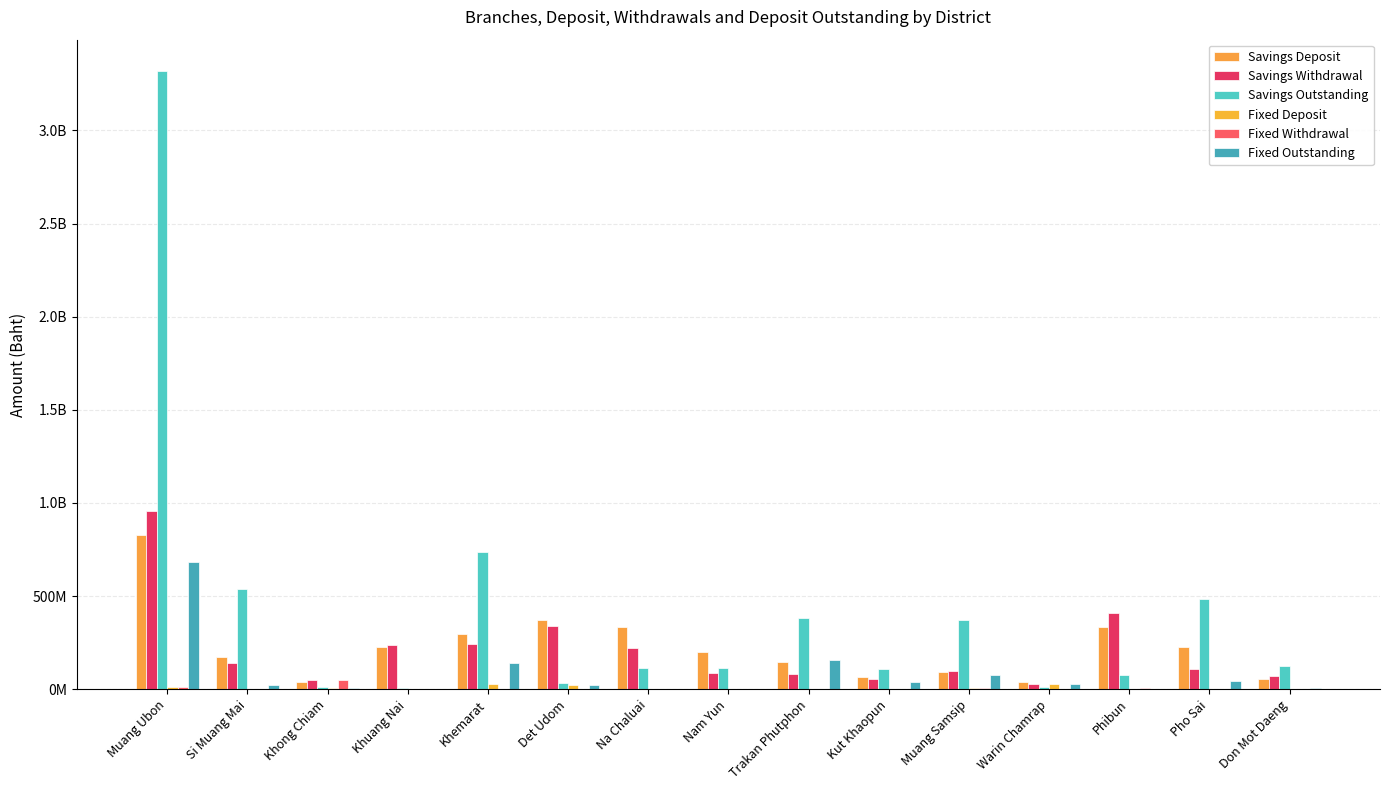

Reading left to right, list all the values displayed in this chart.

Savings Deposit: Muang Ubon=828294650.0	Si Muang Mai=170742673.5	Khong Chiam=37410654.0	Khuang Nai=227267719.1	Khemarat=299150489.9	Det Udom=374219362.3	Na Chaluai=335161833.1	Nam Yun=202045817.6	Trakan Phutphon=144092632.4	Kut Khaopun=66046691.4	Muang Samsip=94409870.7	Warin Chamrap=38345336.0	Phibun=333877123.4	Pho Sai=228139945.9	Don Mot Daeng=55290010.8
Savings Withdrawal: Muang Ubon=954457101.4	Si Muang Mai=142373101.2	Khong Chiam=49165698.8	Khuang Nai=236292450.6	Khemarat=245186565.8	Det Udom=340172594.5	Na Chaluai=221665287.0	Nam Yun=89711195.8	Trakan Phutphon=80486776.3	Kut Khaopun=53402906.9	Muang Samsip=96919871.2	Warin Chamrap=25817091.0	Phibun=408758903.2	Pho Sai=108873157.2	Don Mot Daeng=68340454.8
Savings Outstanding: Muang Ubon=3321601457.0	Si Muang Mai=537722289.6	Khong Chiam=11755044.8	Khuang Nai=9024731.6	Khemarat=735351788.4	Det Udom=34046767.8	Na Chaluai=113496546.1	Nam Yun=112334621.8	Trakan Phutphon=381976020.1	Kut Khaopun=109111192.9	Muang Samsip=371549477.3	Warin Chamrap=9528245.0	Phibun=74881779.8	Pho Sai=481863255.3	Don Mot Daeng=125604523.0
Fixed Deposit: Muang Ubon=11668476.9	Si Muang Mai=339200.0	Khong Chiam=5059800.0	Khuang Nai=689320.0	Khemarat=28688162.3	Det Udom=20526075.1	Na Chaluai=452000.0	Nam Yun=1372688.0	Trakan Phutphon=2049393.6	Kut Khaopun=1833000.0	Muang Samsip=6751285.9	Warin Chamrap=30317028.7	Phibun=2807987.6	Pho Sai=3071978.6	Don Mot Daeng=362200.0
Fixed Withdrawal: Muang Ubon=13207075.7	Si Muang Mai=696600.3	Khong Chiam=49165698.8	Khuang Nai=2435068.8	Khemarat=1881397.6	Det Udom=465949.3	Na Chaluai=552170.7	Nam Yun=21150.2	Trakan Phutphon=829544.6	Kut Khaopun=216187.9	Muang Samsip=7678960.9	Warin Chamrap=1222915.1	Phibun=4025152.7	Pho Sai=1906506.8	Don Mot Daeng=38000.0
Fixed Outstanding: Muang Ubon=682454967.1	Si Muang Mai=21922325.0	Khong Chiam=4985705.8	Khuang Nai=1745748.8	Khemarat=142295951.8	Det Udom=20060125.9	Na Chaluai=100170.7	Nam Yun=1351537.8	Trakan Phutphon=158075701.4	Kut Khaopun=41168430.8	Muang Samsip=75202643.1	Warin Chamrap=29094113.6	Phibun=1782834.9	Pho Sai=44392949.6	Don Mot Daeng=4316154.2